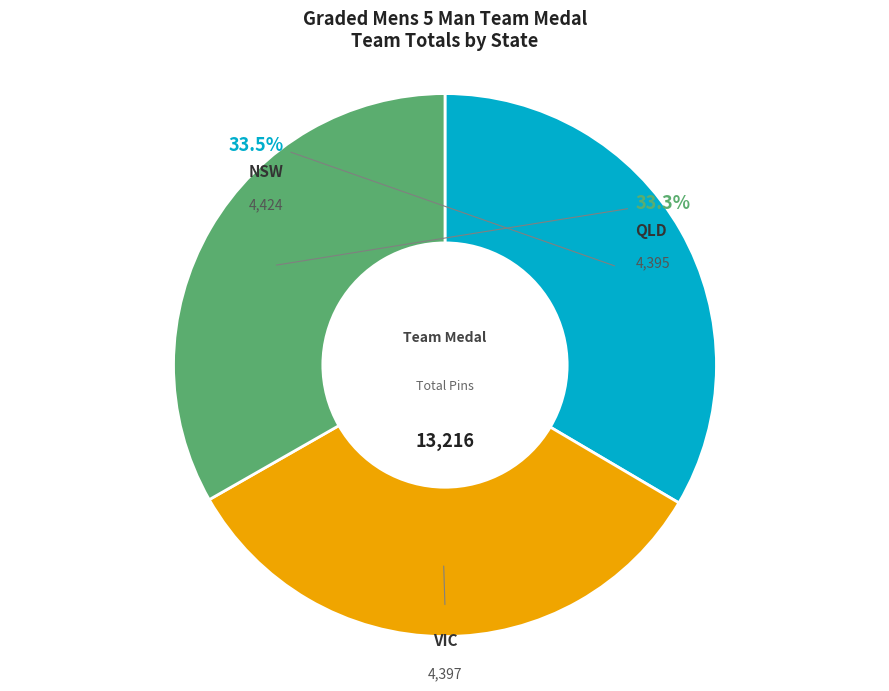

How many slices are in this pie chart?

3